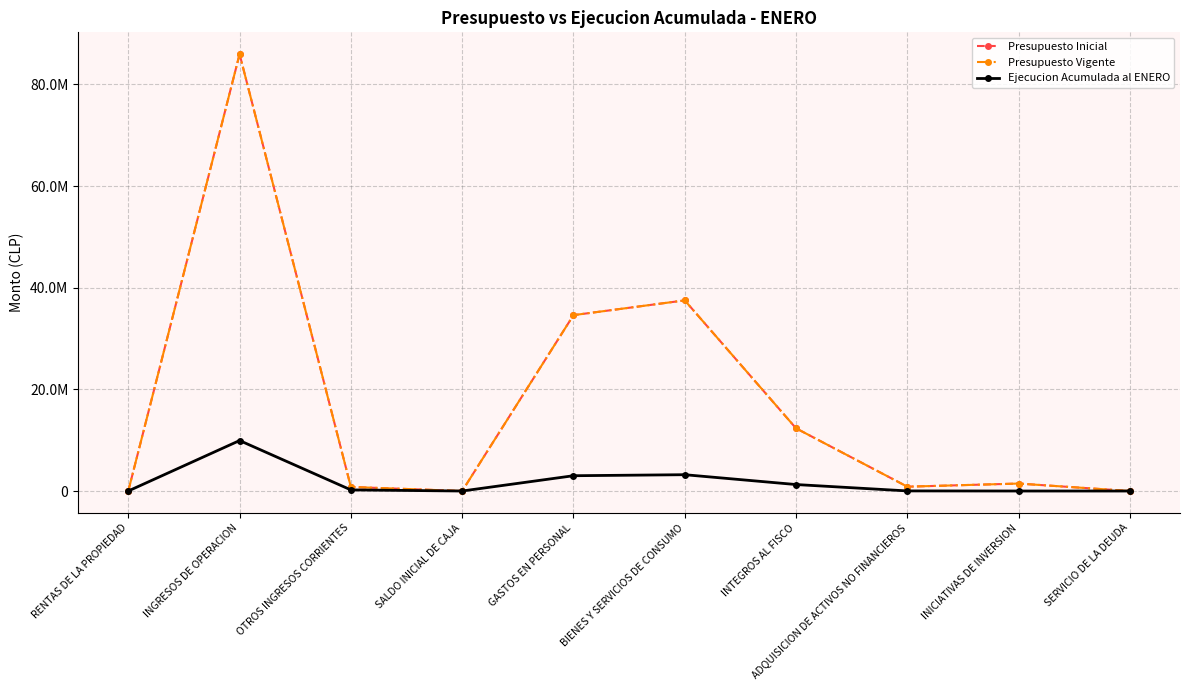

Does the chart display data point markers on the line(s)?

Yes